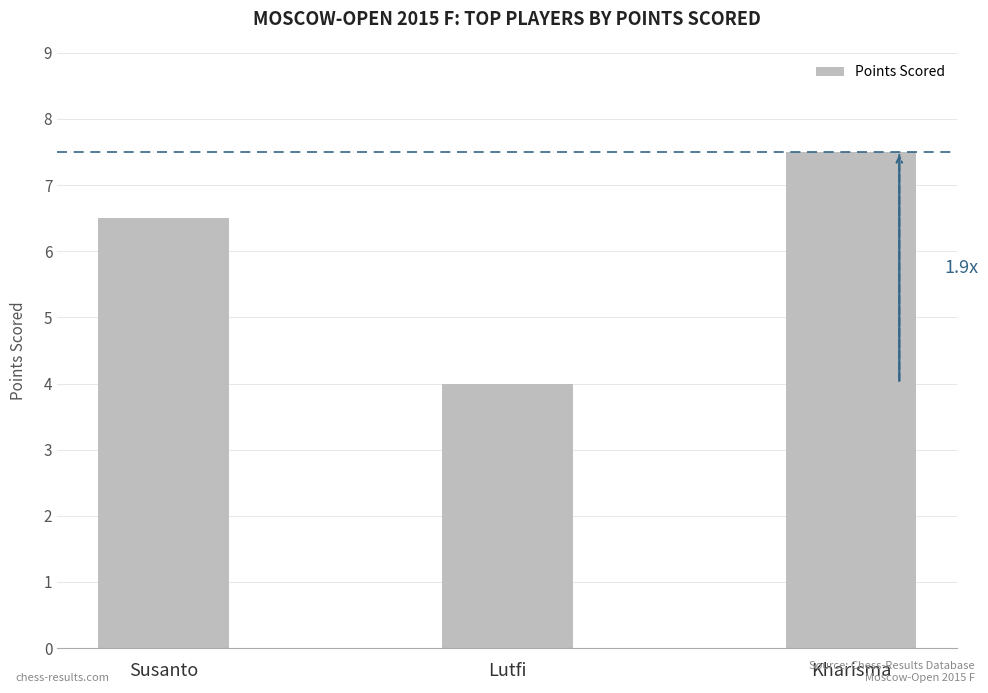

How many values are between 4 and 7?

2